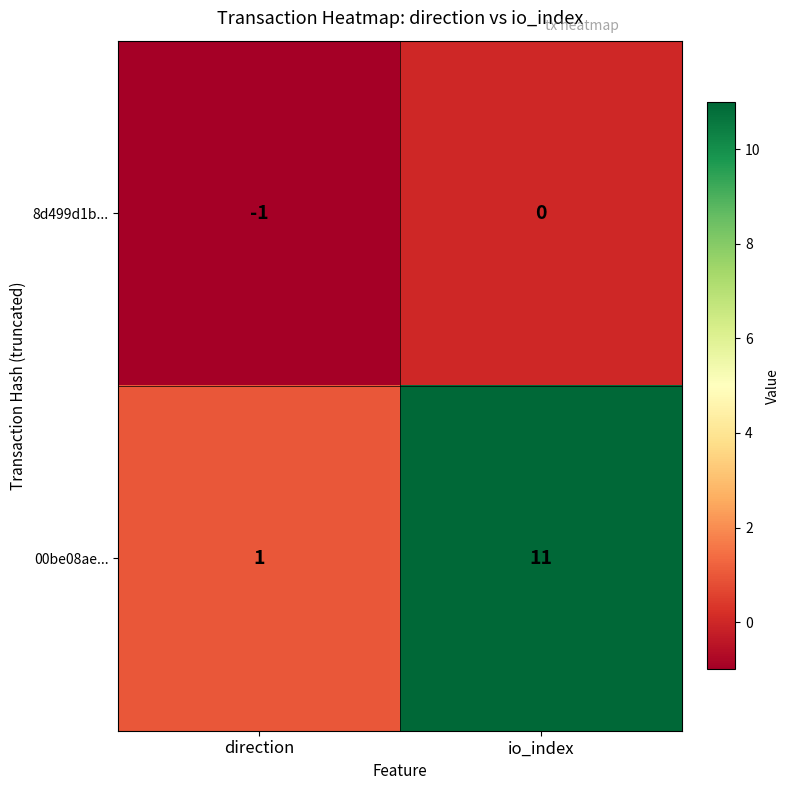

Reading left to right, what are all the values shown in this chart?

8d499d1b...: direction=-1	io_index=0
00be08ae...: direction=1	io_index=11